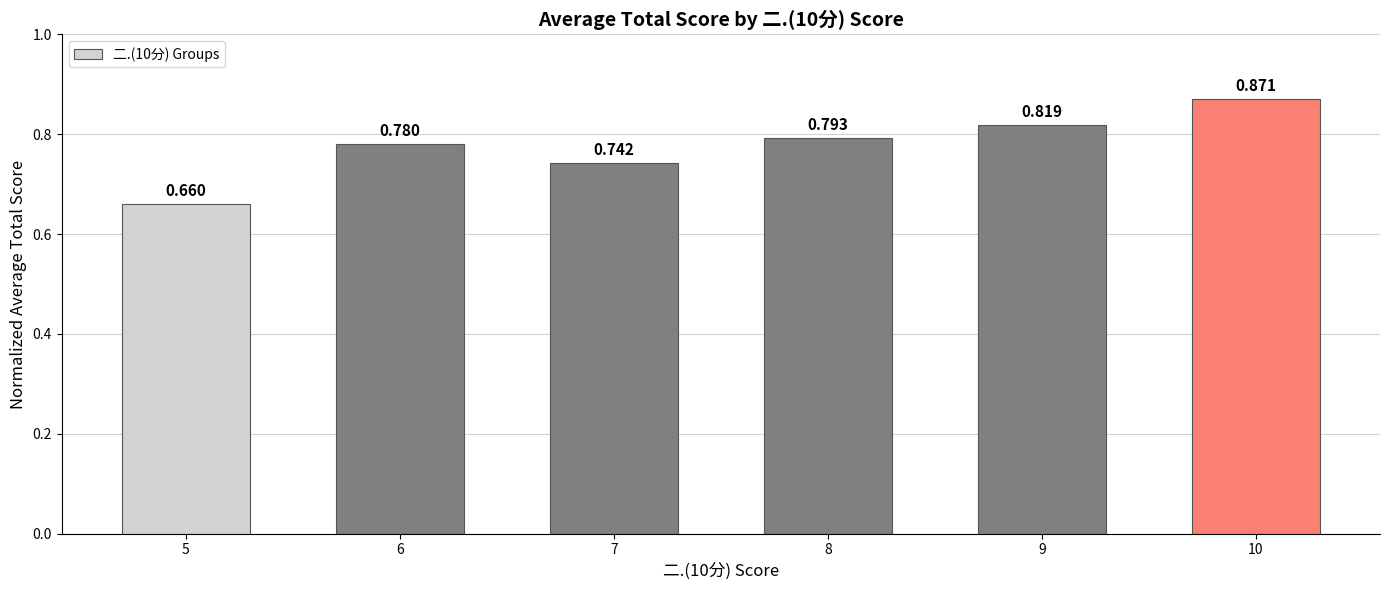

List the labels in order of value, smallest first.

5, 7, 6, 8, 9, 10